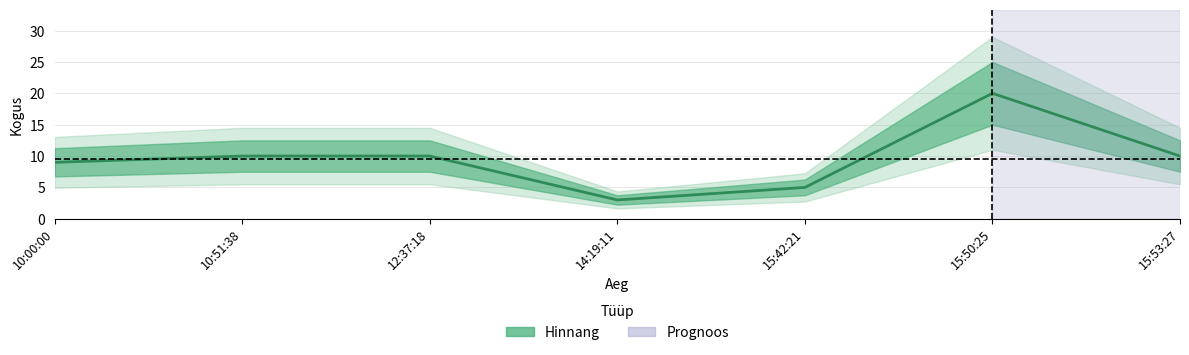

What value does the data have at 15:50:25, to the nearest 5?

20